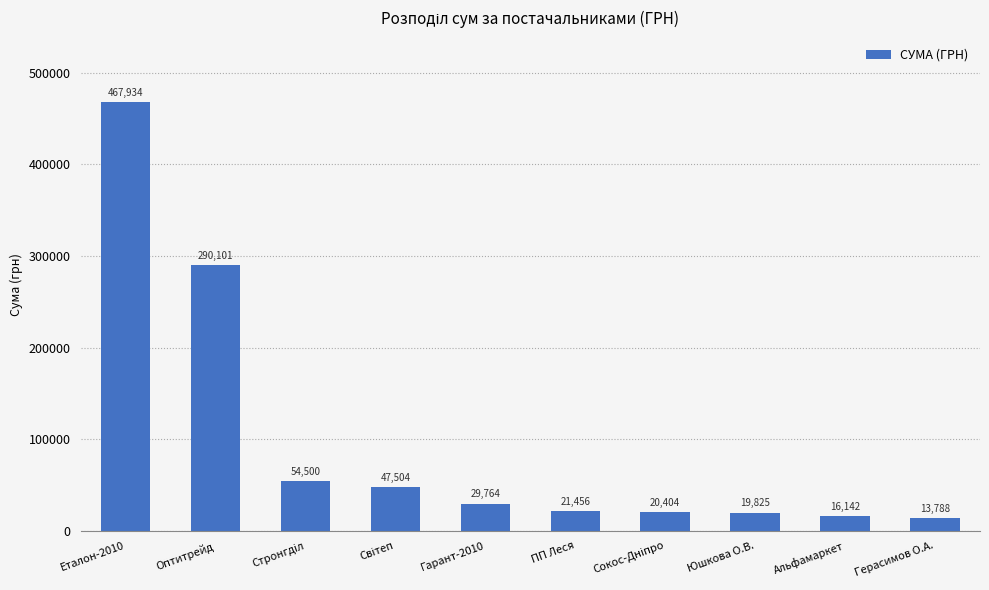

The chart shows a value of 29764.1 at Гарант-2010. True or false?

True